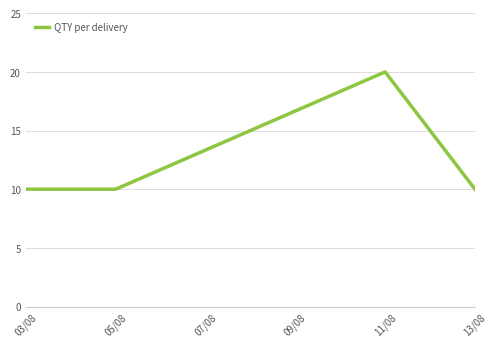

What is the minimum value shown in the chart?

10